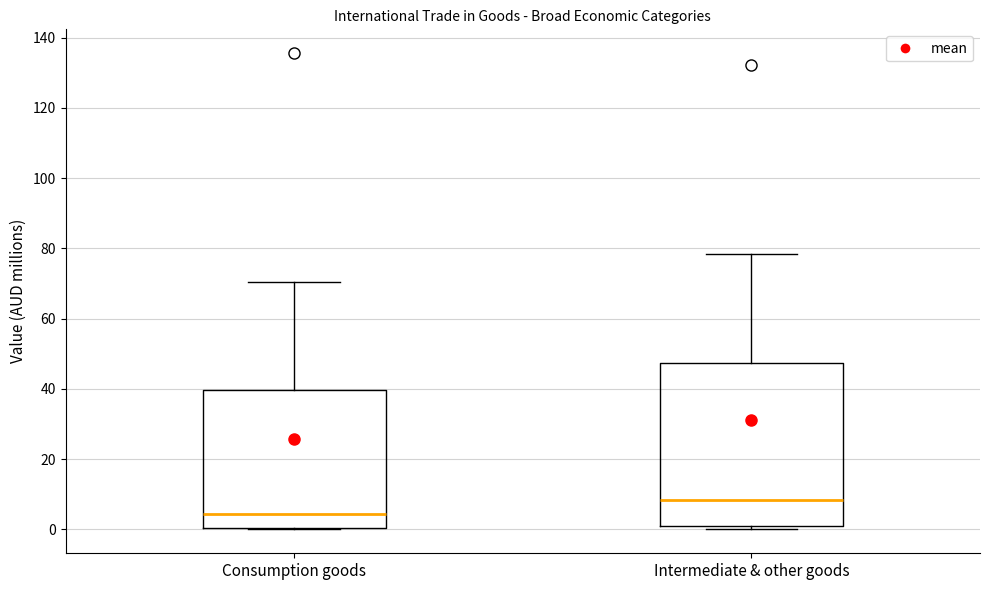

Reading left to right, transcribe this box plot: for each box, give where its median line is, the range the box spans, and where its two whiskers end, as read against the y-axis. The values are not printed on the chart, so give them approximately, as read against the axis.

Consumption goods: median 4, box 0 to 40, whiskers 0 to 70
Intermediate & other goods: median 8, box 0 to 48, whiskers 0 (just below the box's lower edge) to 78